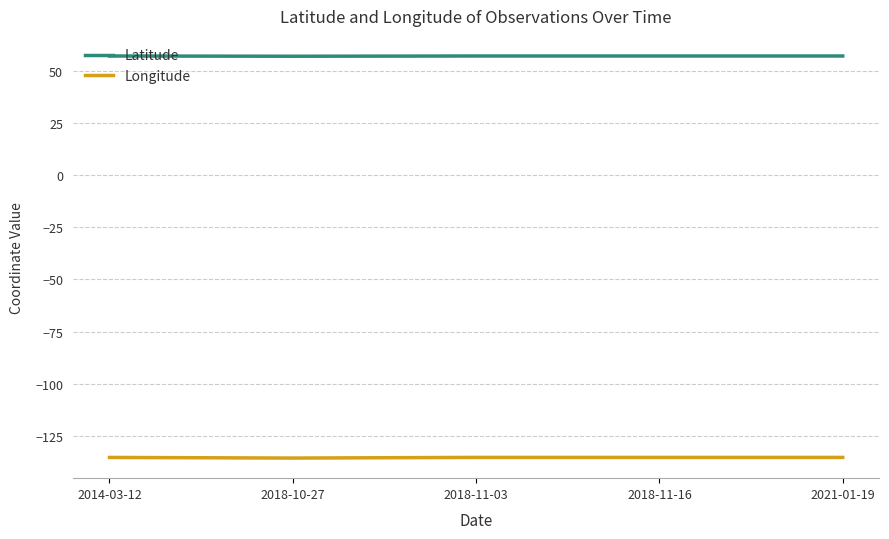

The value of Latitude at 2021-01-19 is 57.1. True or false?

True